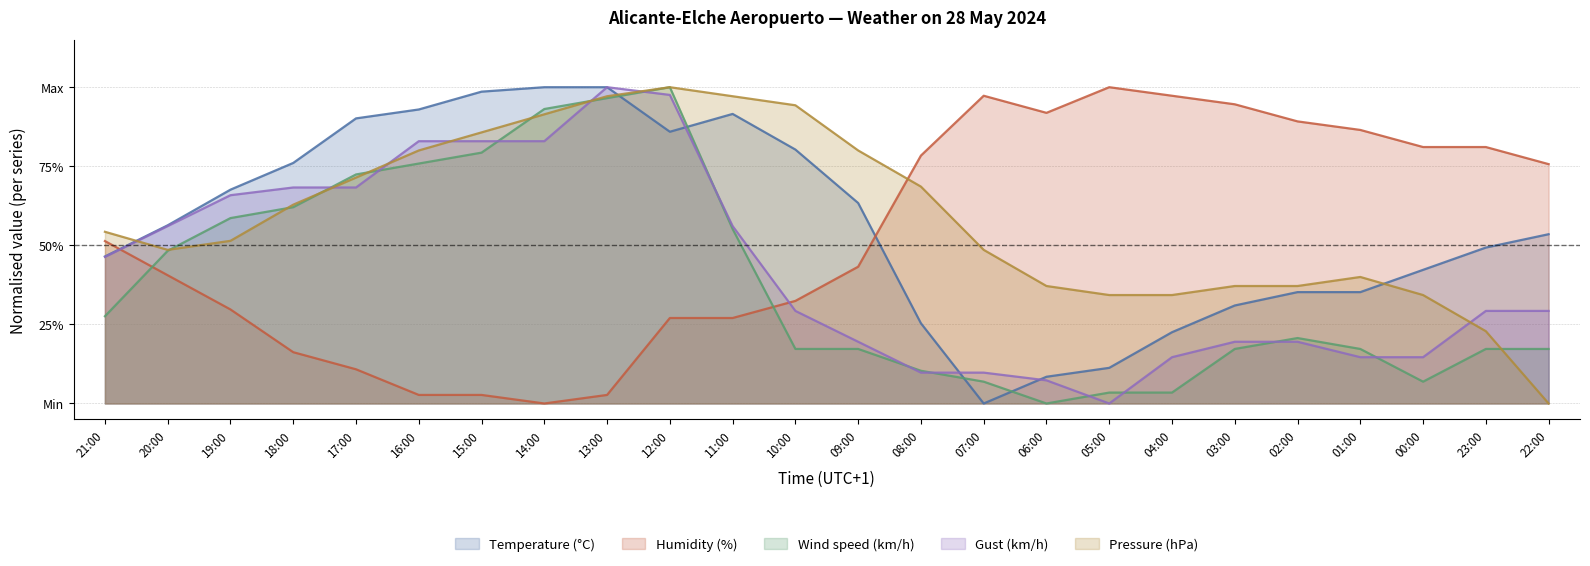

True or false: Temperature (°C) and Humidity (%) cross at least once.

True